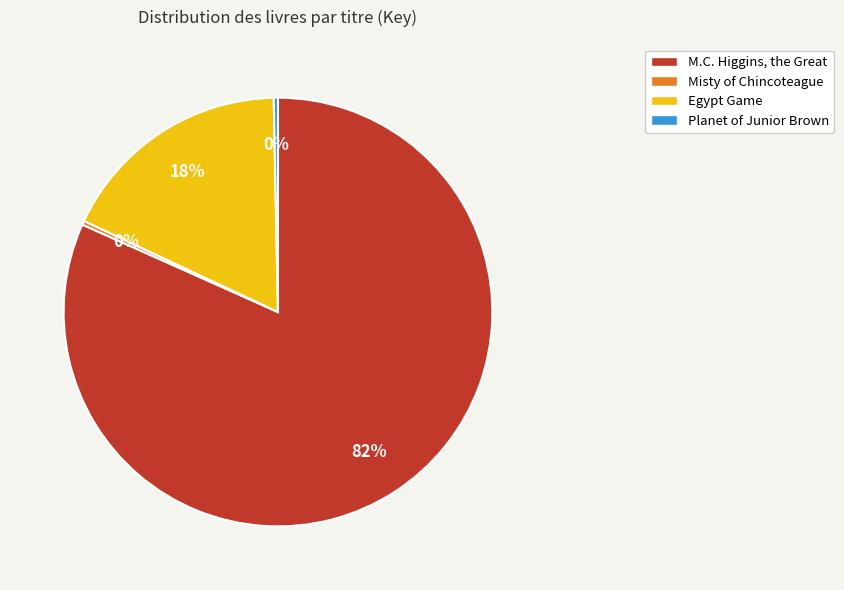

True or false: Planet of Junior Brown accounts for 0% of the total.

True